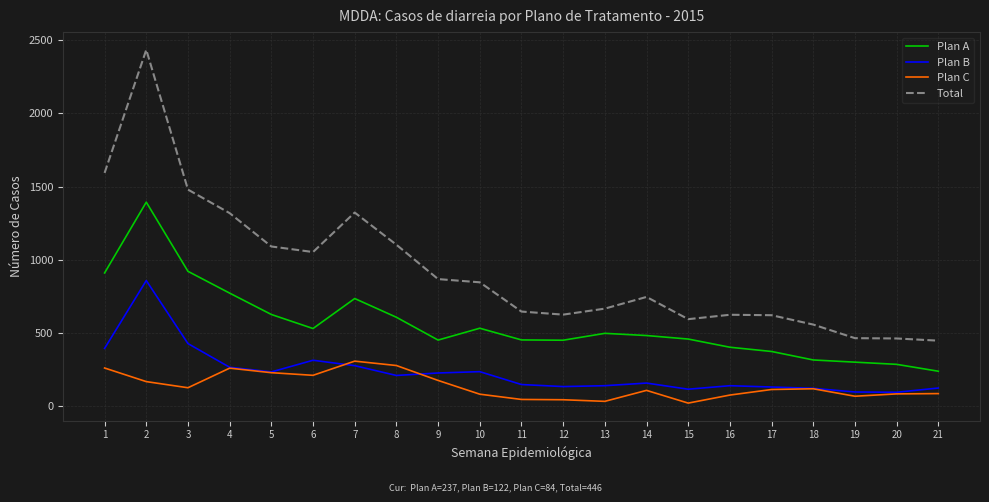

What is the difference between the maximum and minimum values in the Total series?

1989